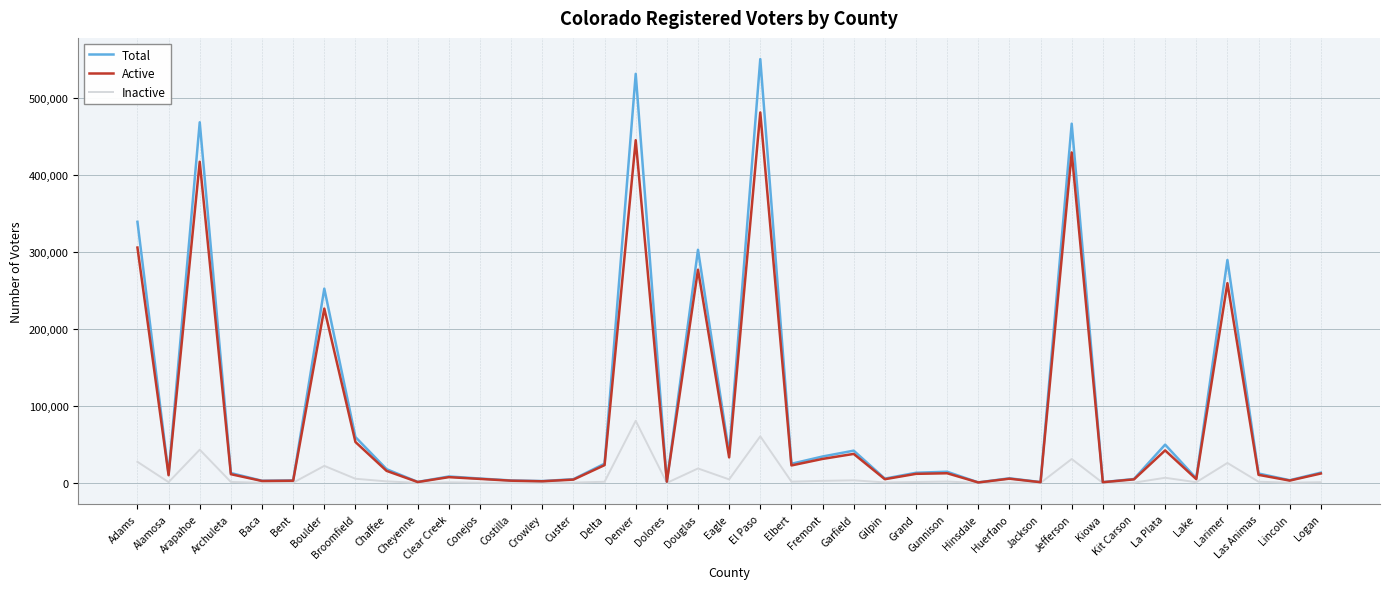

What is the total value across all series at El Paso?

1091729